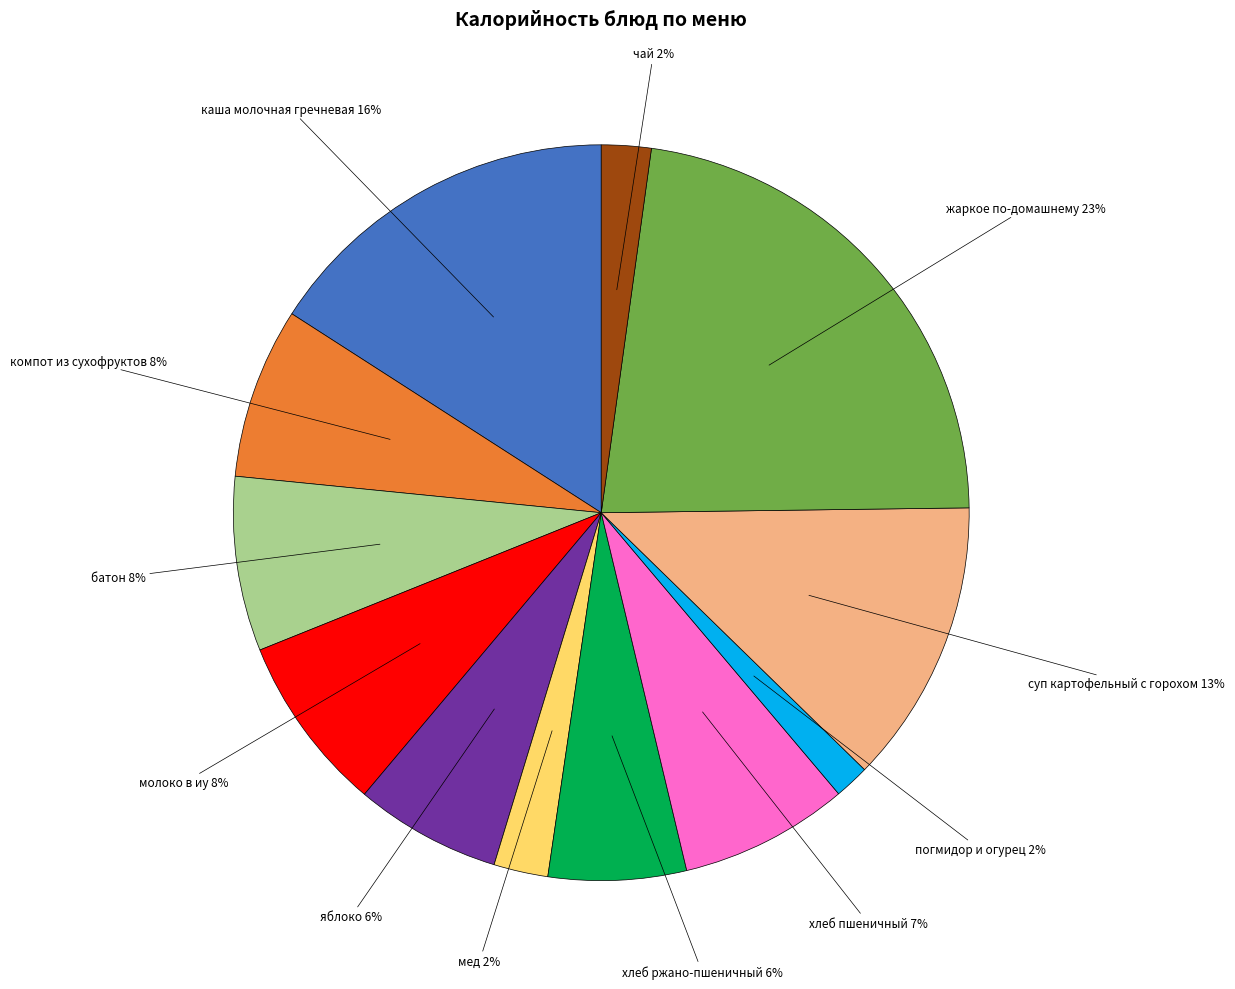

How many slices are in this pie chart?

12